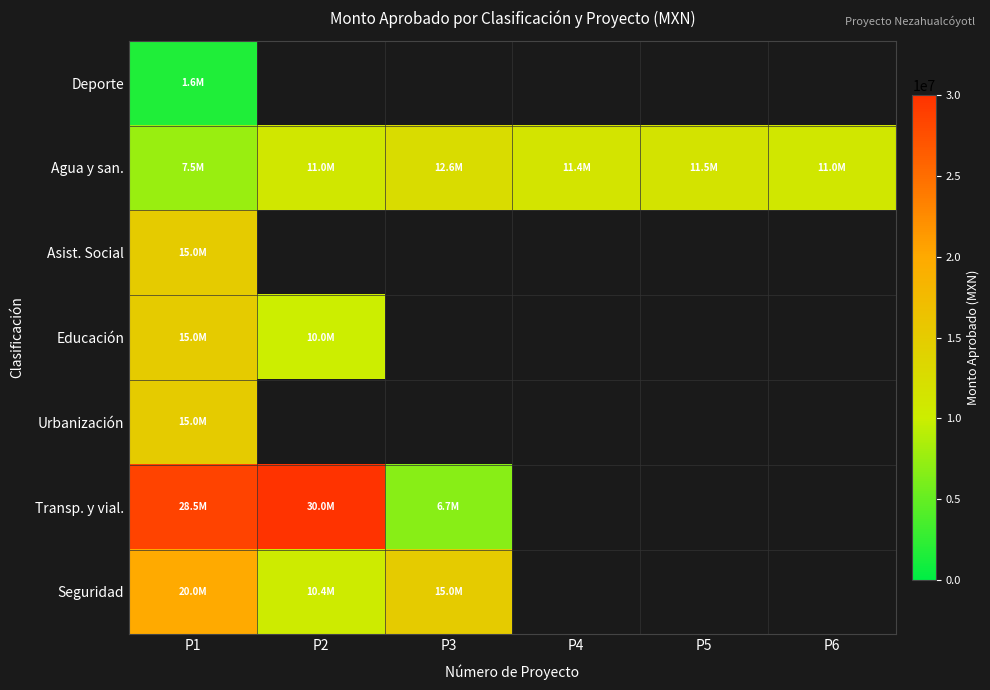

At how many categories does at least one series exceed 20169205?

2